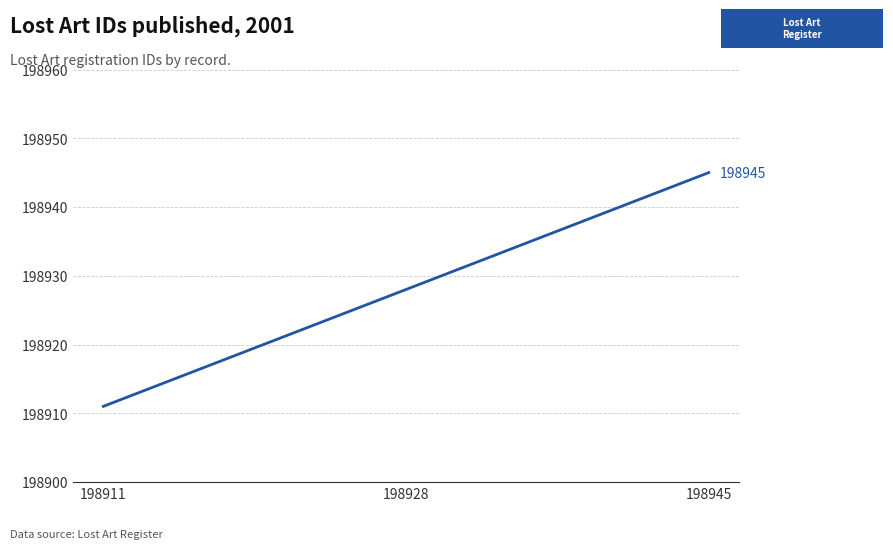

Which category has the lowest value across all series?

198911